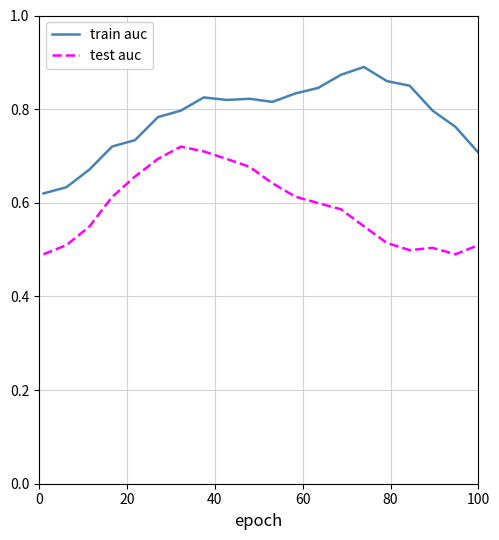

List the series in order of their peak value, highest first.

train auc, test auc